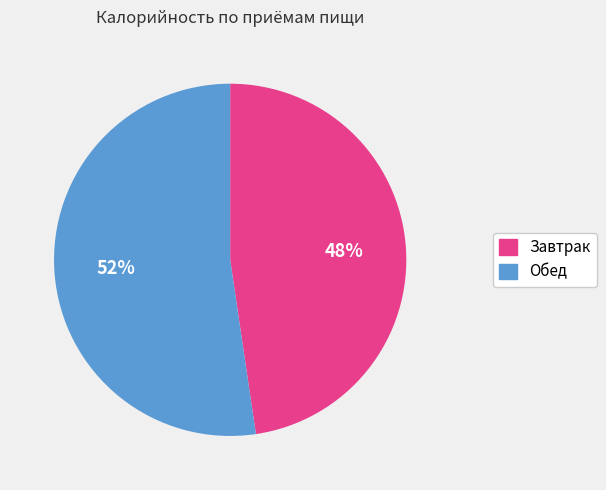

Is there any slice that represents more than half of the pie?

Yes